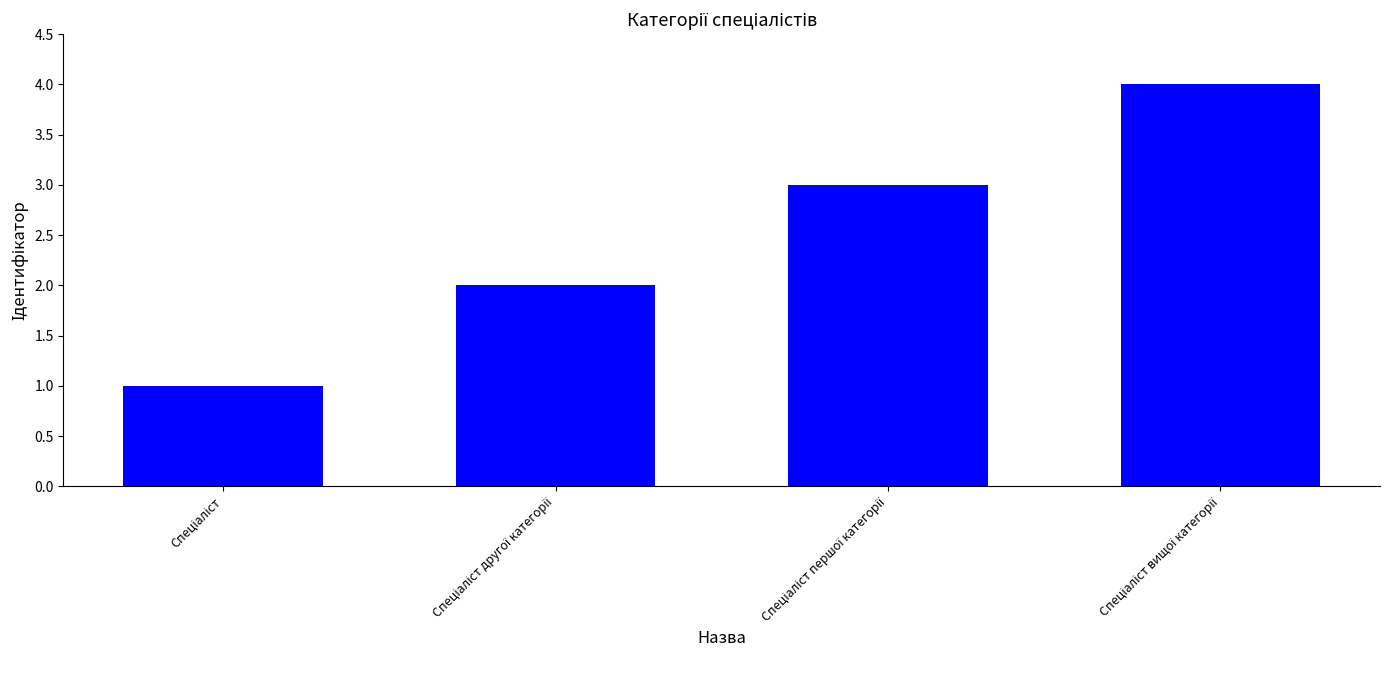

What is the maximum value shown in the chart?

4